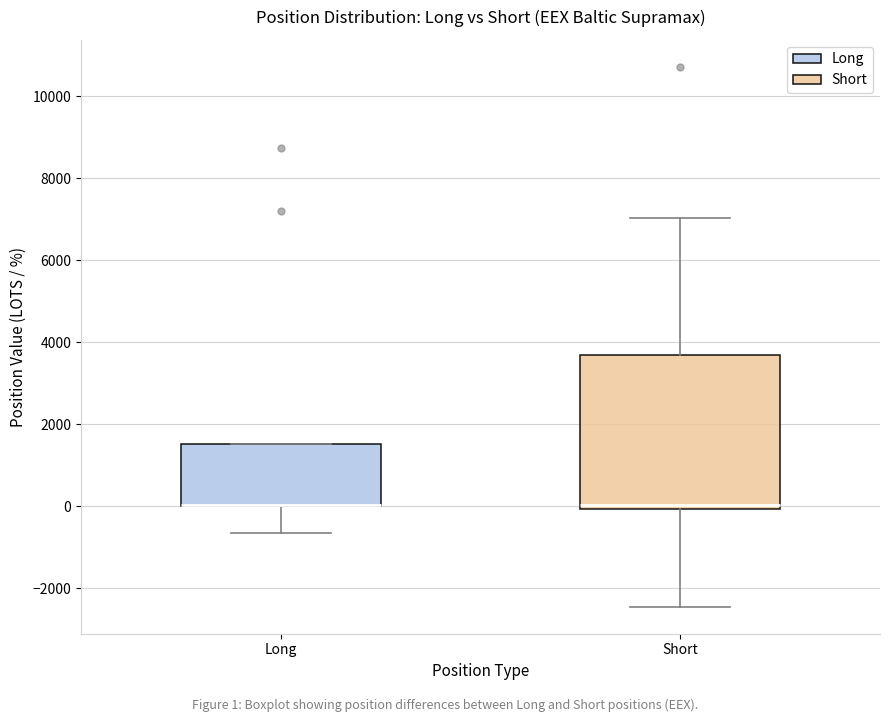

Reading left to right, transcribe this box plot: for each box, give where its median line is, the range the box spans, and where its two whiskers end, as read against the y-axis. The values are not printed on the chart, so give them approximately, as read against the axis.

Long: median 0 (drawn on the box's lower edge), box 0 to 1600, whiskers -600 to 1600
Short: median 0 (just above the box's lower edge), box 0 to 3600, whiskers -2400 to 7000